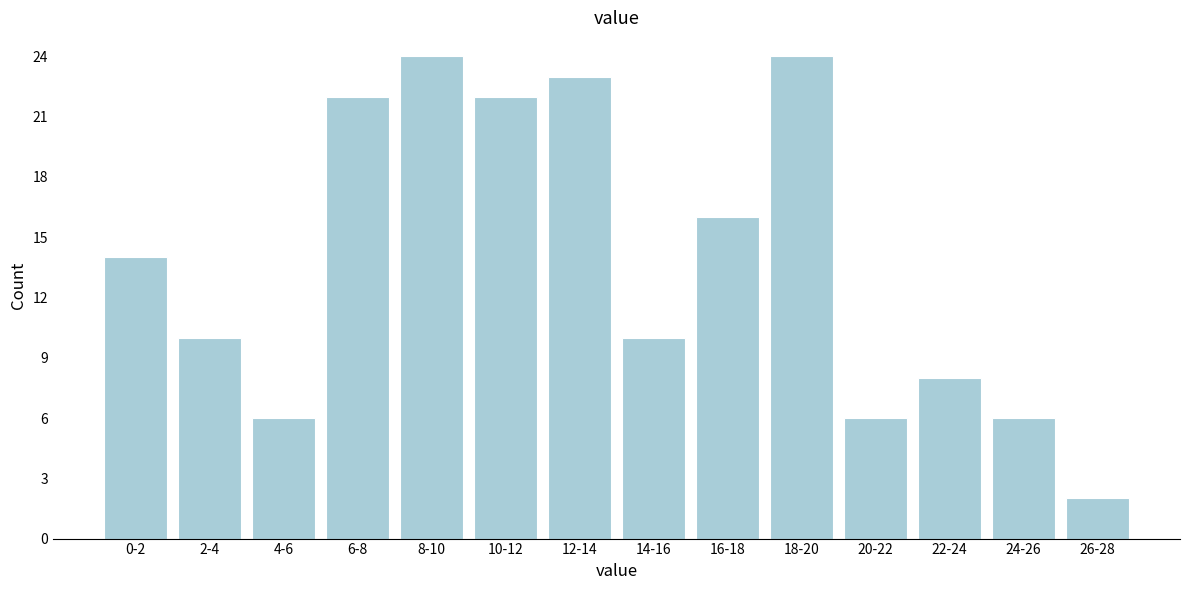

Reading left to right, list all the values displayed in this chart.

0-2=14	2-4=10	4-6=6	6-8=22	8-10=24	10-12=22	12-14=23	14-16=10	16-18=16	18-20=24	20-22=6	22-24=8	24-26=6	26-28=2